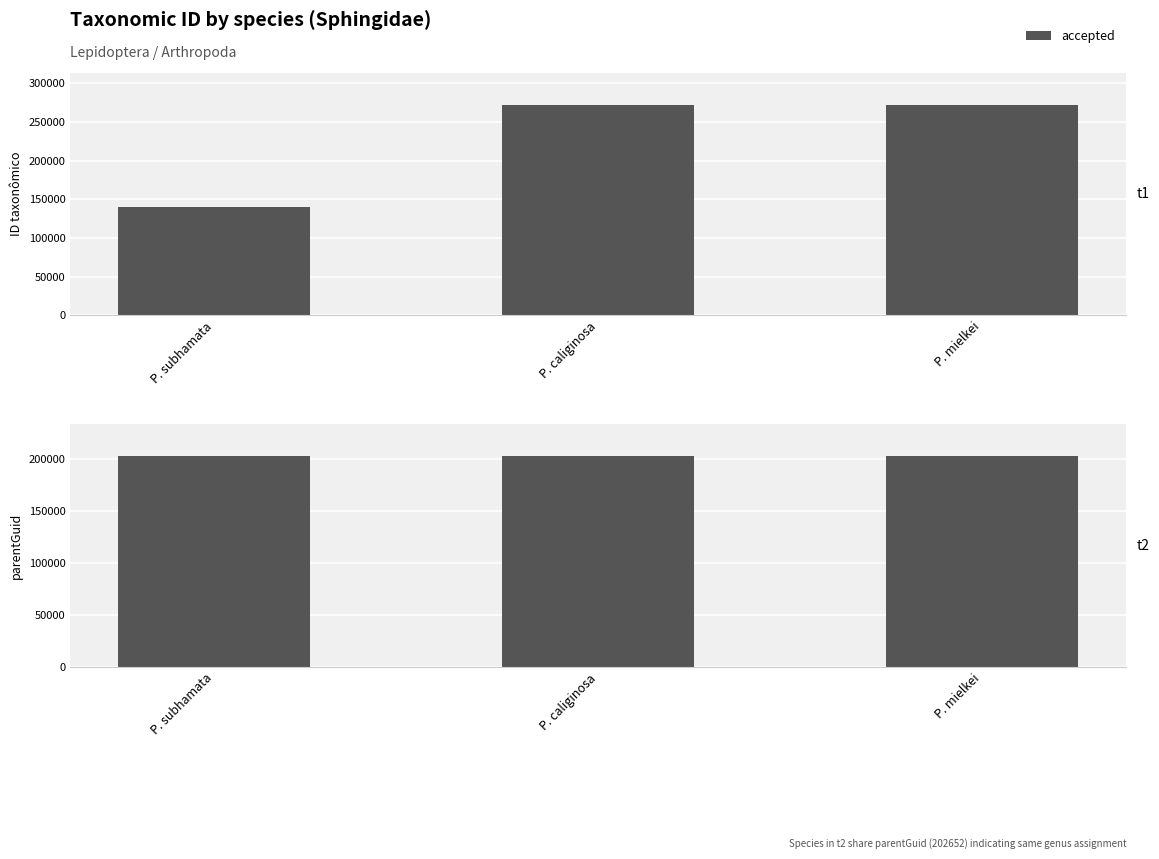

Rank the categories by value from highest to lowest.

P. caliginosa, P. mielkei, P. subhamata